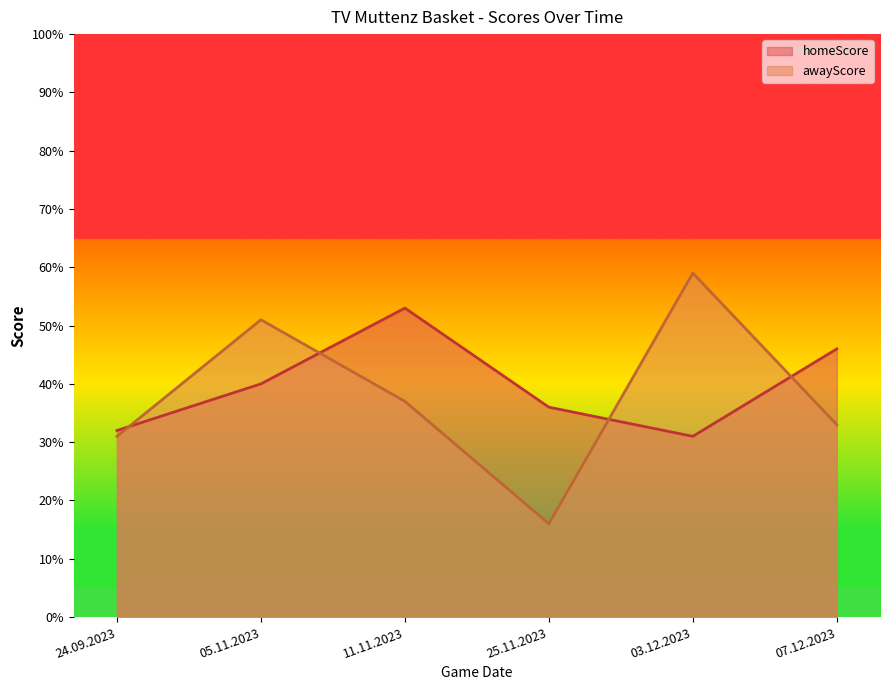

In awayScore, how many points are higher than both neighbors (excluding endpoints)?

2